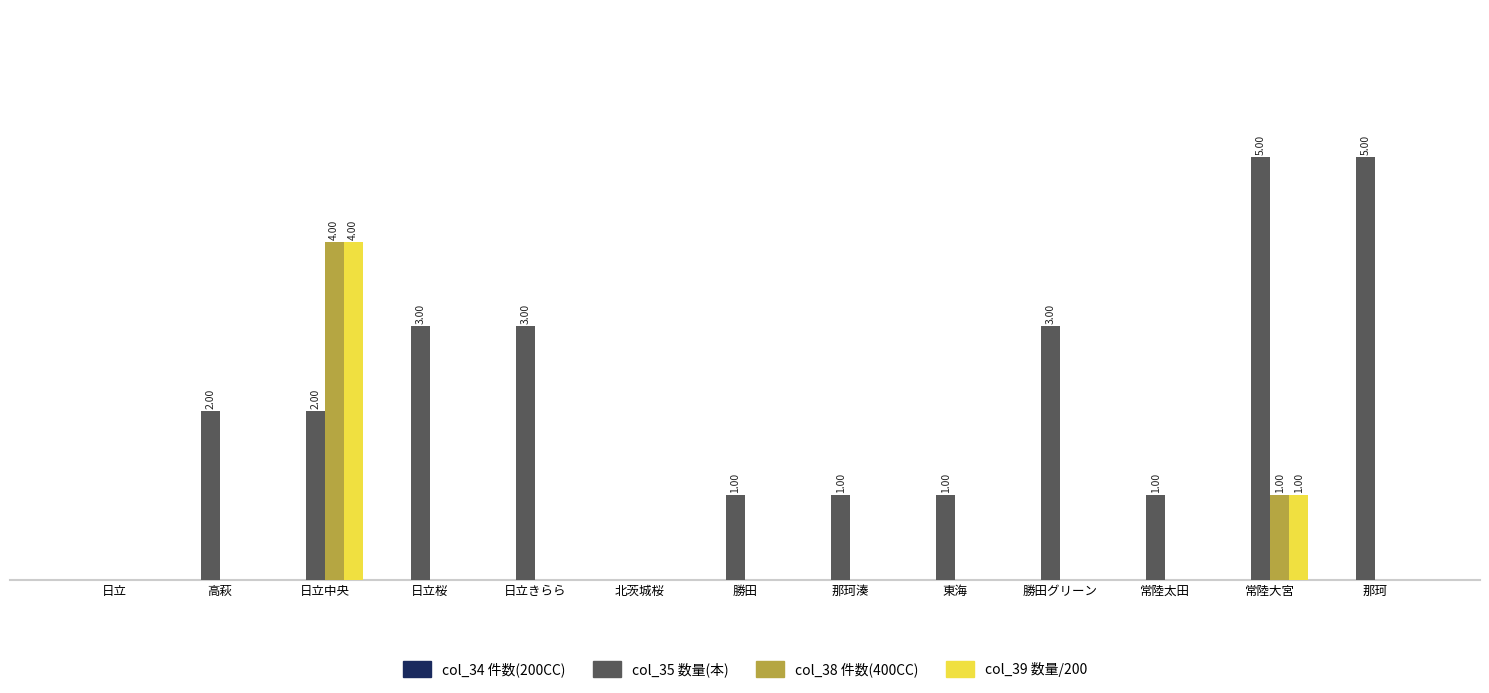

Are the bars horizontal?

No